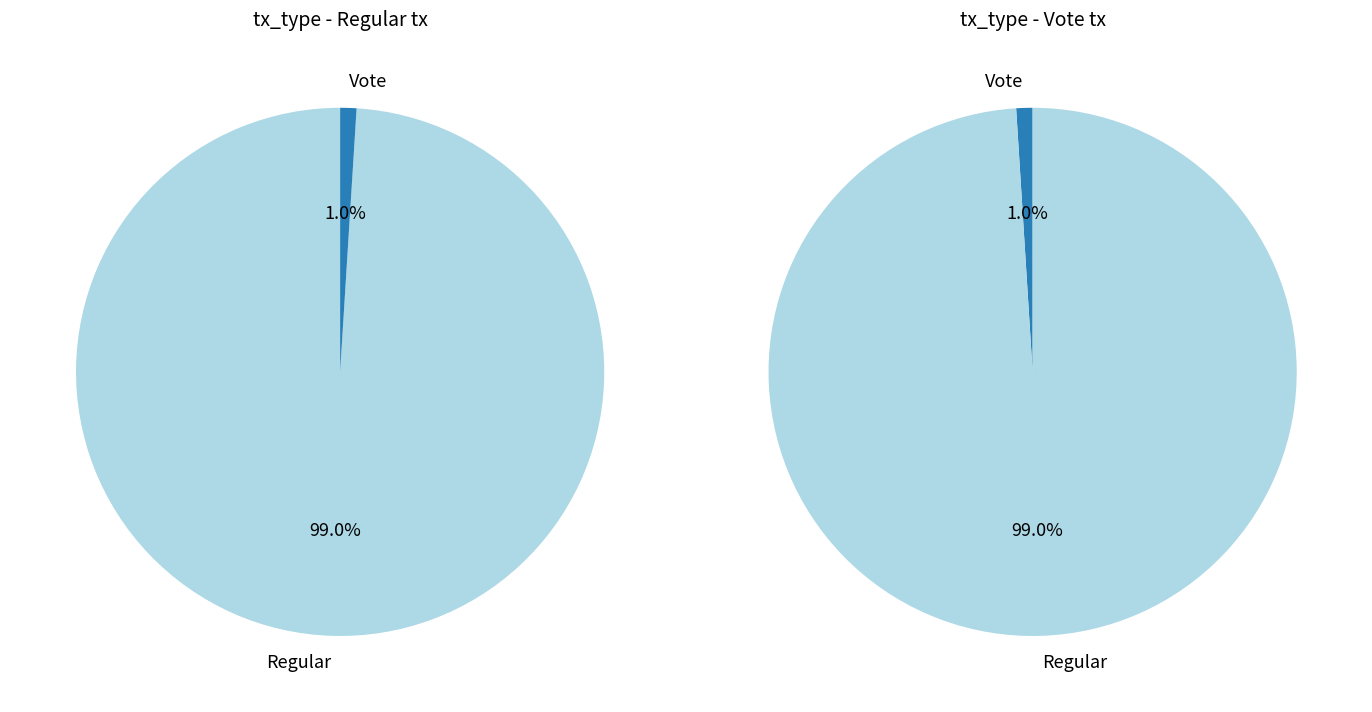

Which has a higher value, Vote or Regular?

Regular